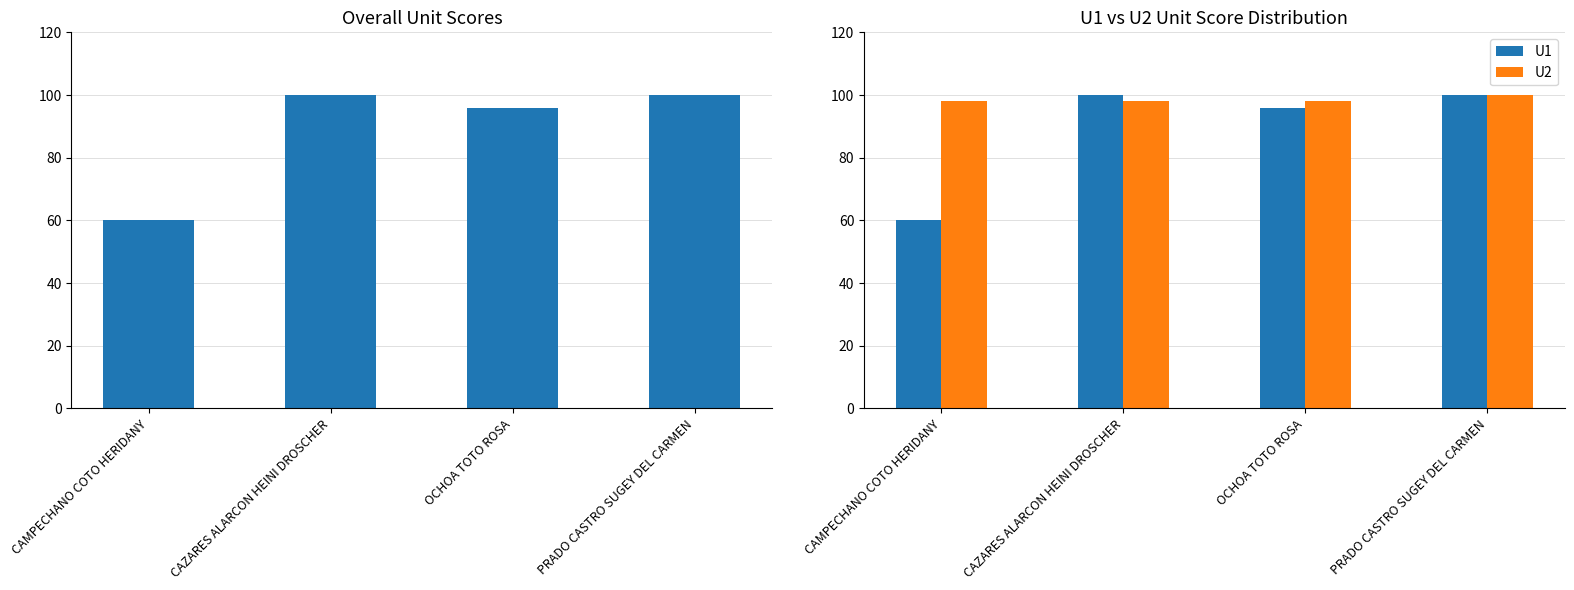

Between CAMPECHANO COTO HERIDANY and CAZARES ALARCON HEINI DROSCHER, which is larger?

CAZARES ALARCON HEINI DROSCHER